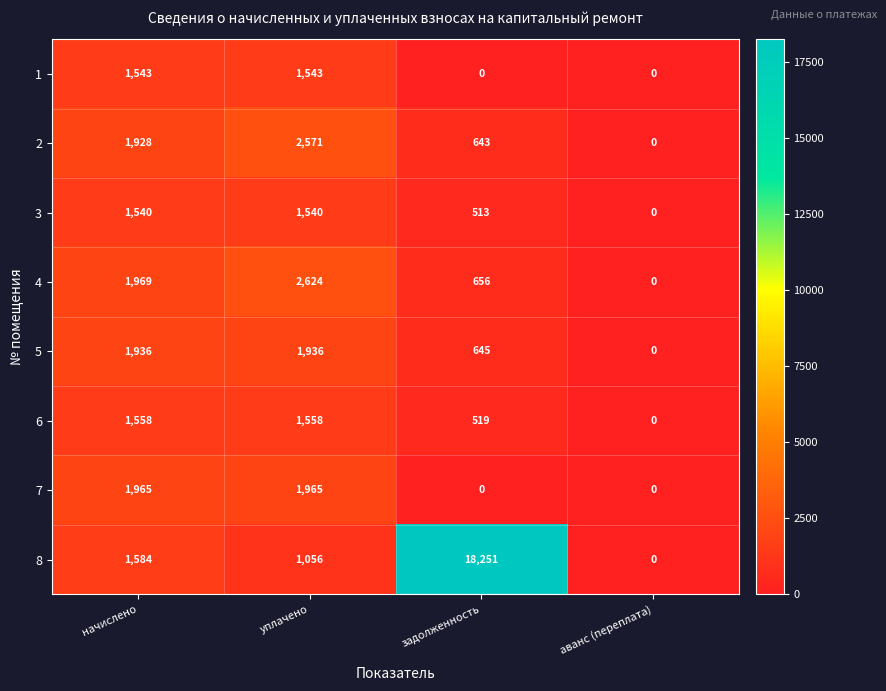

Which series changed the most between уплачено and аванс (переплата)?

4